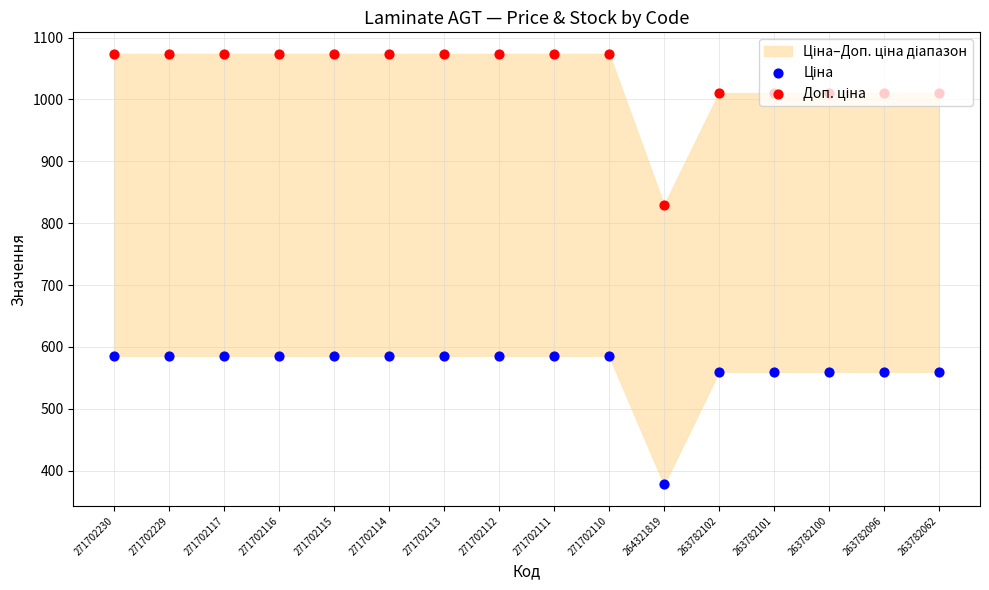

Which series has the largest total across all categories?

Доп. ціна